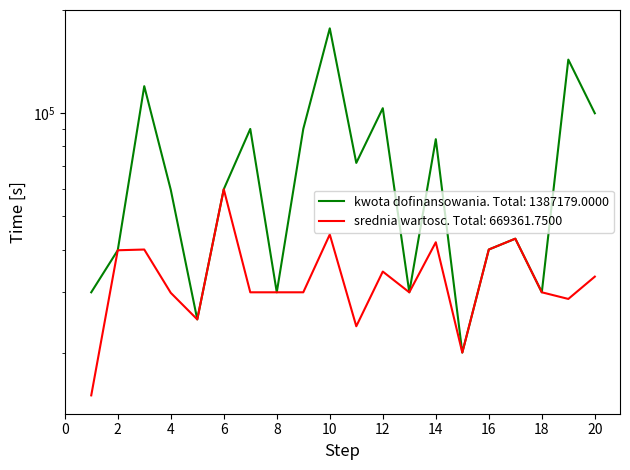

Rank the series at 19 from lowest to highest value.

srednia wartosc, kwota dofinansowania